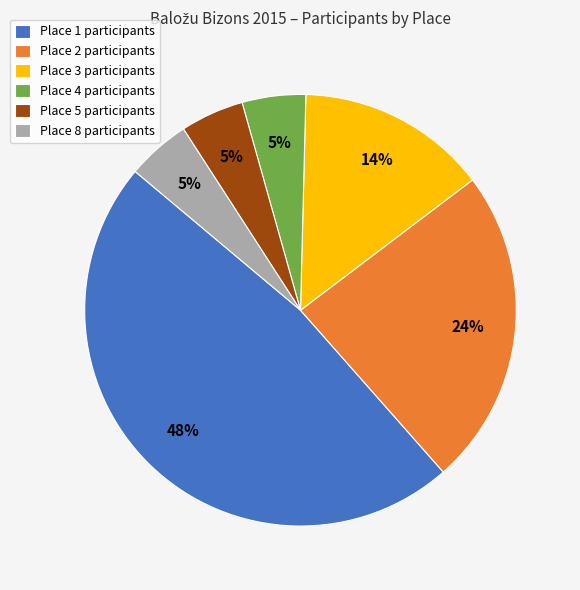

What percentage is the Place 5 participants slice, to the nearest percent?

5%